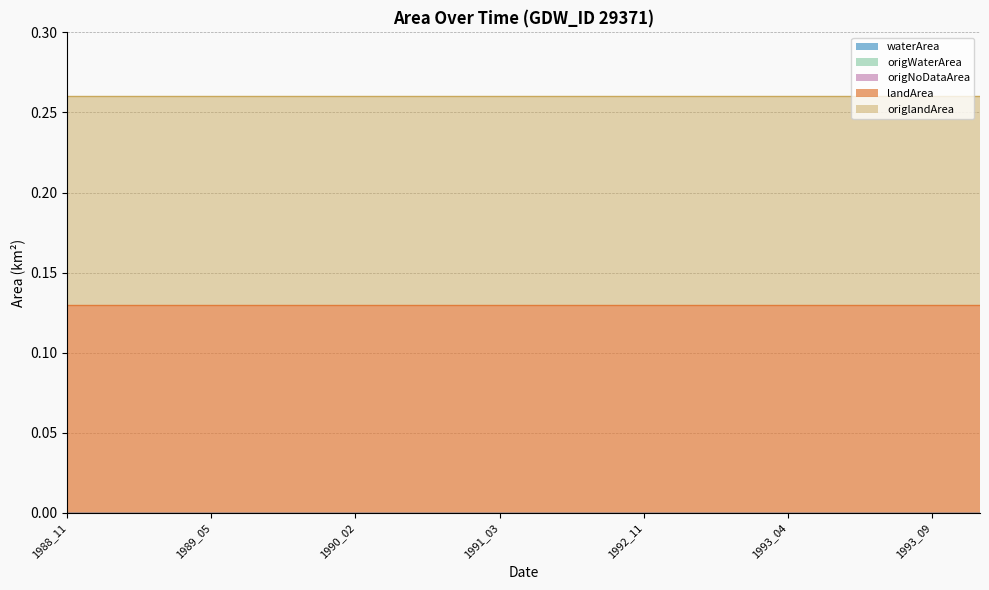

Between 1993_09 and 1994_01, which series saw the biggest shift?

waterArea